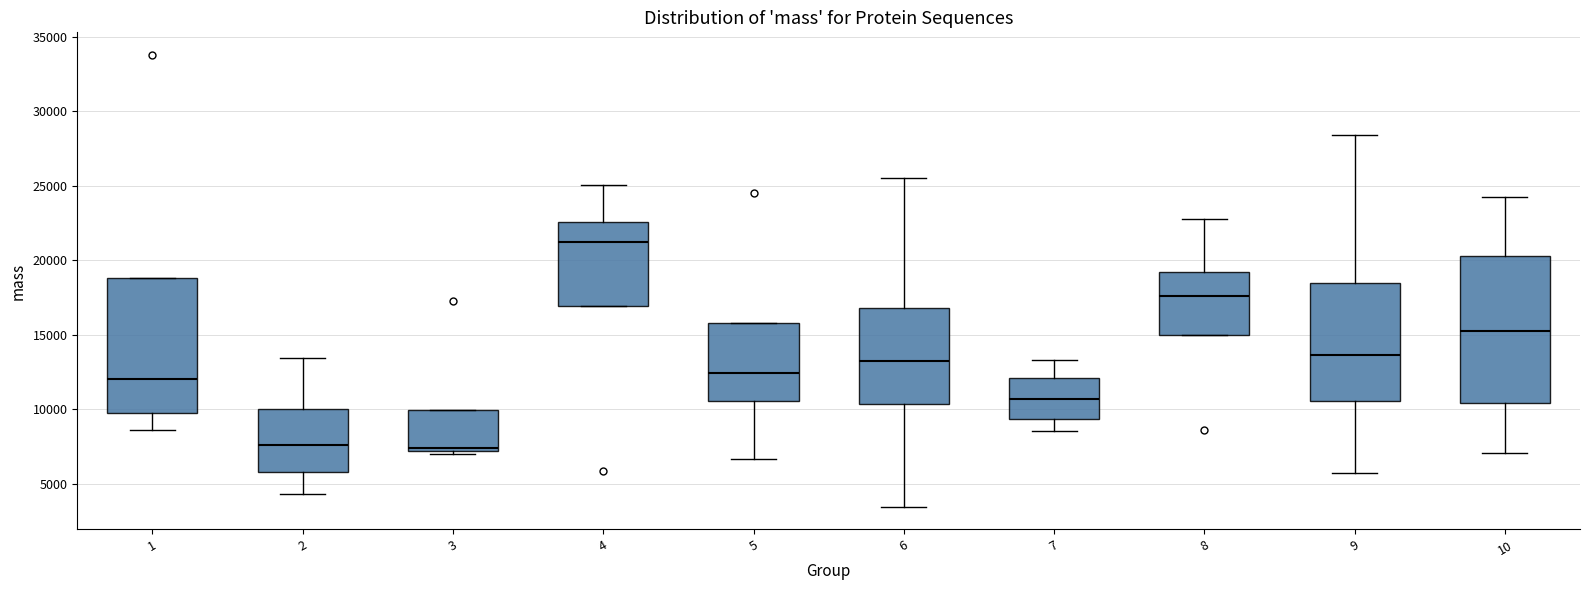

Which box's median line is the highest?

4